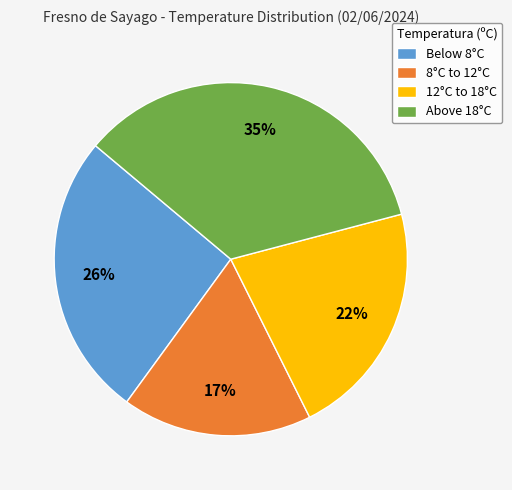

Count the number of slices in the pie.

4